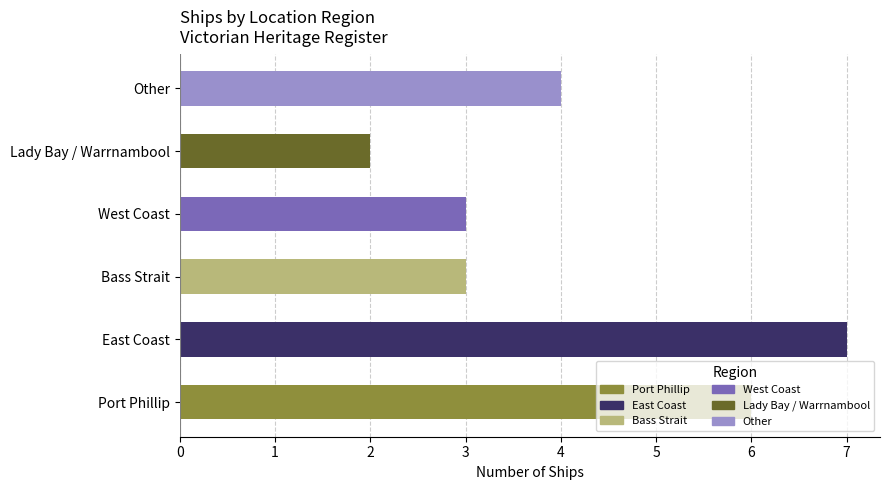

Are the bars grouped side by side (vs. stacked)?

No